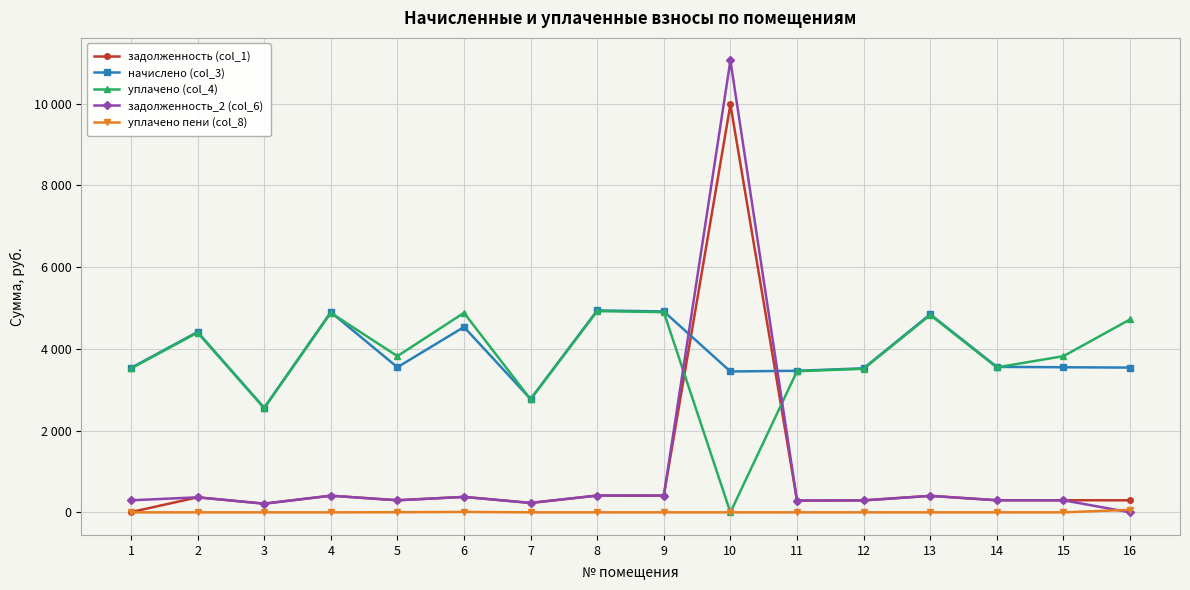

True or false: уплачено пени (col_8) and задолженность_2 (col_6) cross at least once.

True